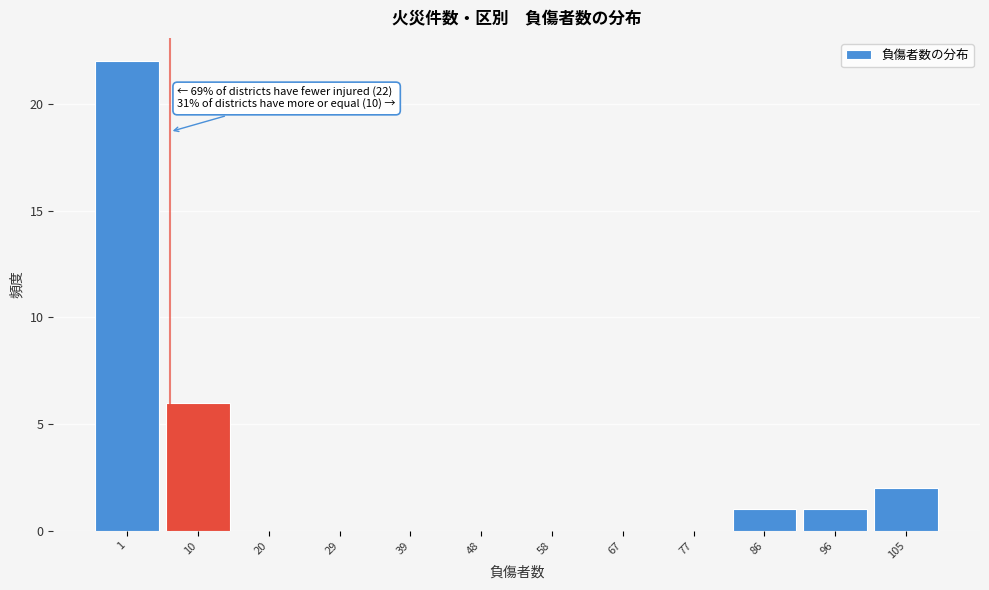

Reading left to right, transcribe all the data shown in this chart.

1=22	10=6	20=0	29=0	39=0	48=0	58=0	67=0	77=0	86=1	96=1	105=2